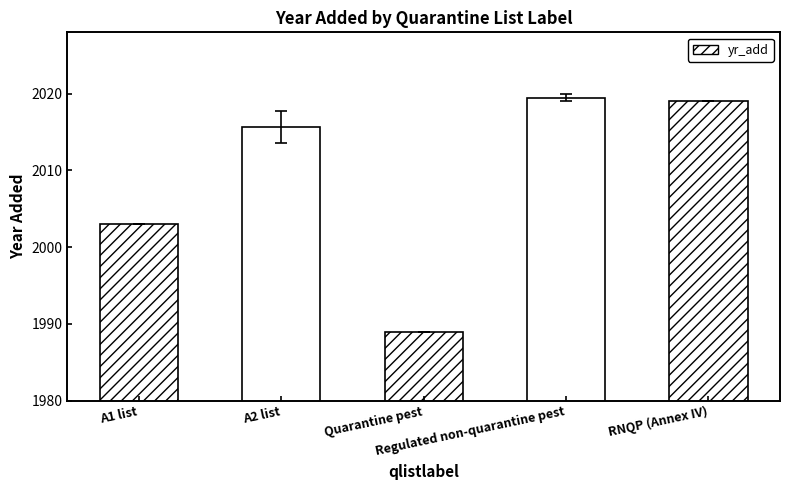

Between A1 list and Regulated non-quarantine pest, which is larger?

Regulated non-quarantine pest